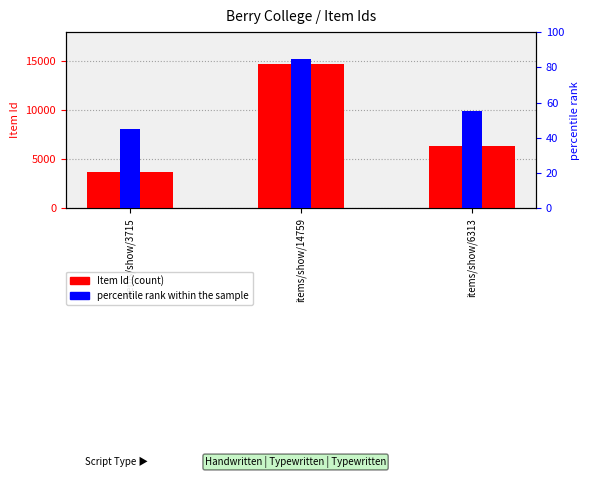

Rank the series by their average value, from highest to lowest.

Item Id, percentile rank within the sample